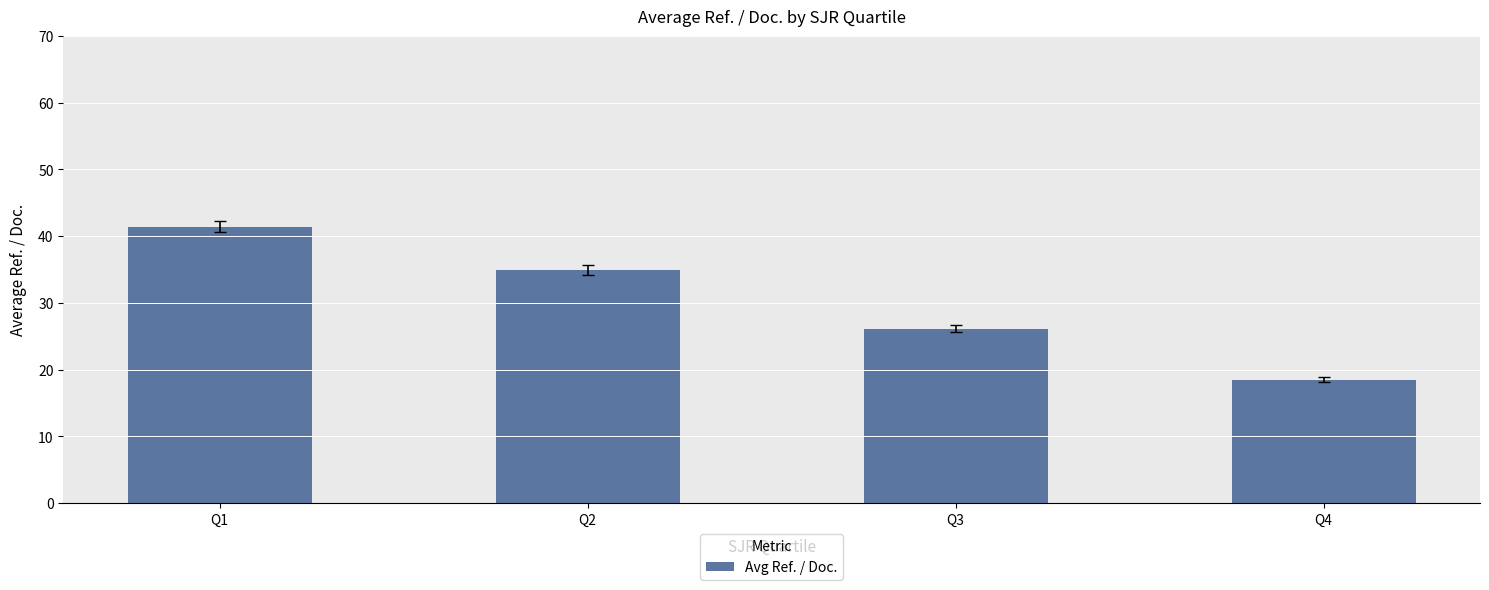

What value does the data have at Q1?

41.4